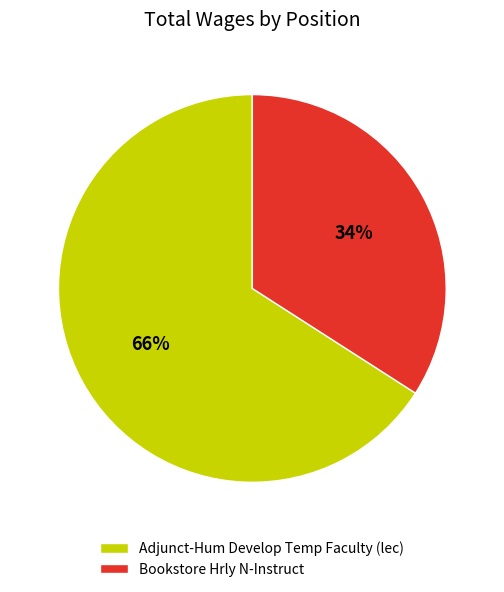

Is the sum of Adjunct-Hum Develop Temp Faculty (lec) and Bookstore Hrly N-Instruct greater than half?

Yes